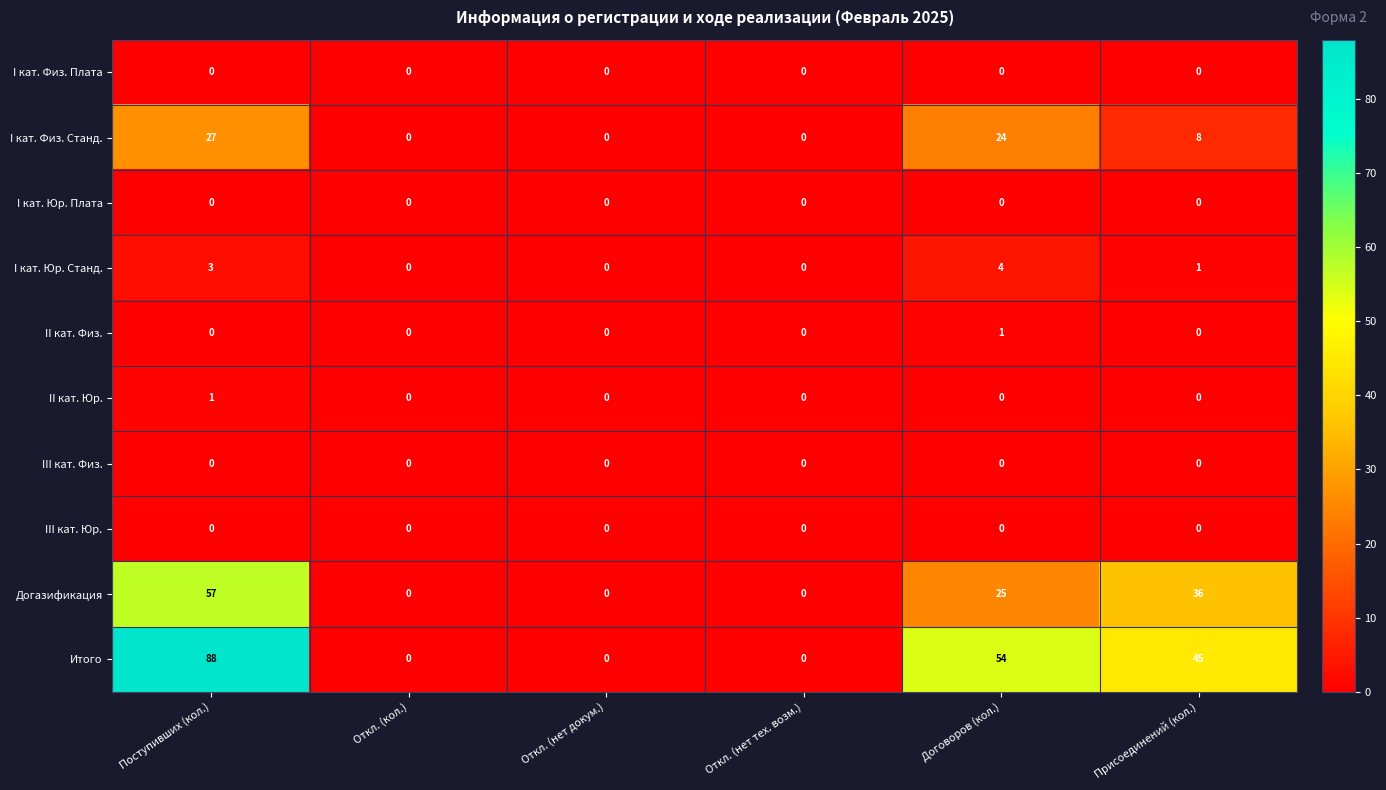

At which category is the sum across all series the highest?

Поступивших (кол.)